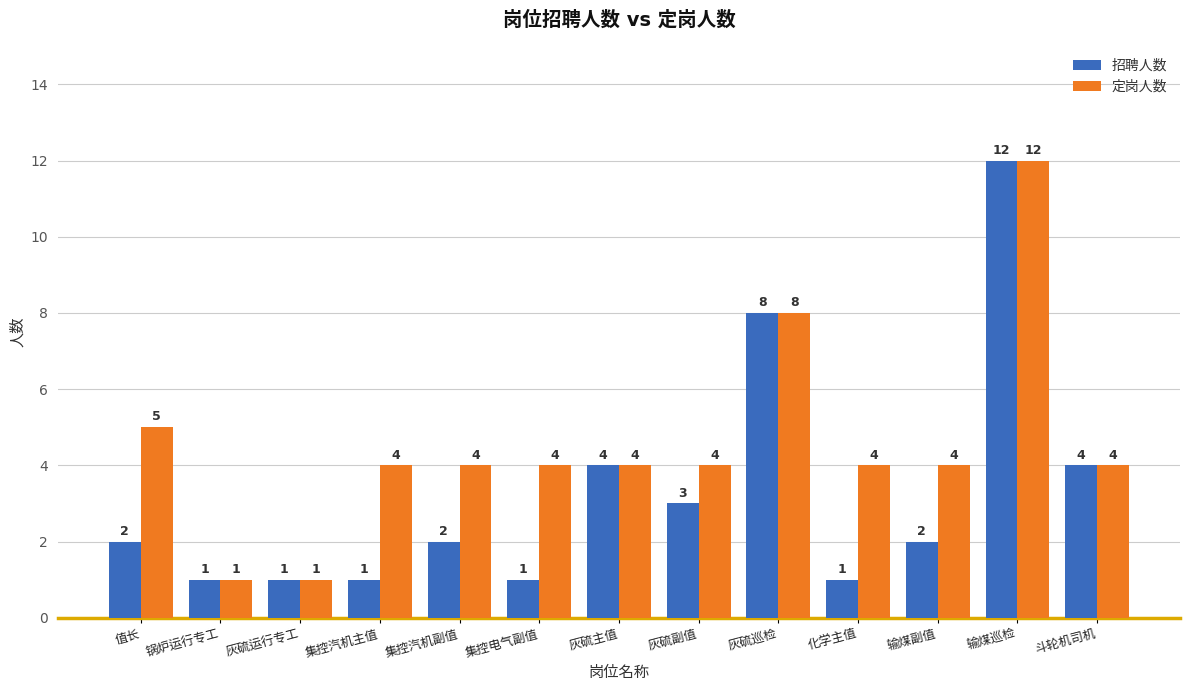

What position from the left is 灰硫巡检?

9